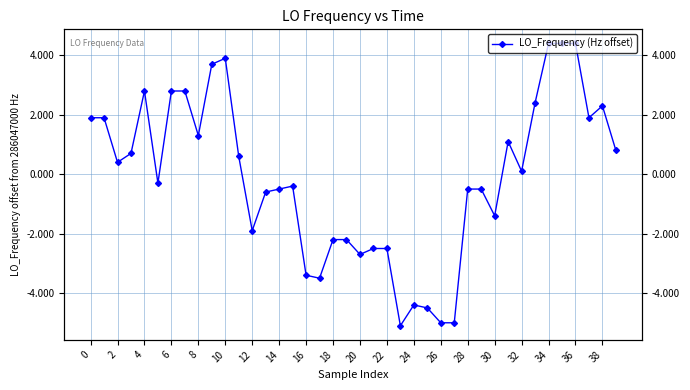

How many positive values are there?

20